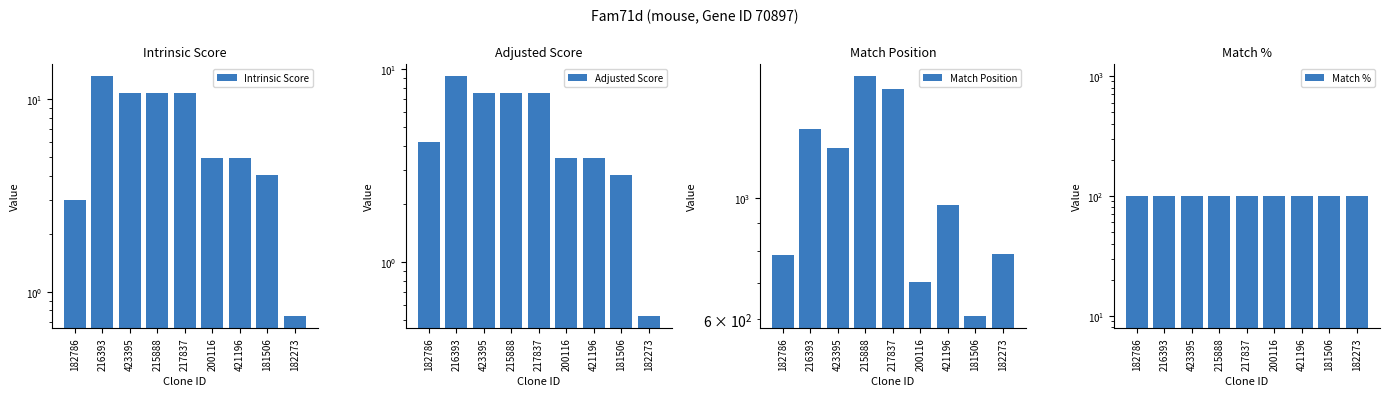

What is the difference between the maximum and minimum values in the Match Position series?

1065.0